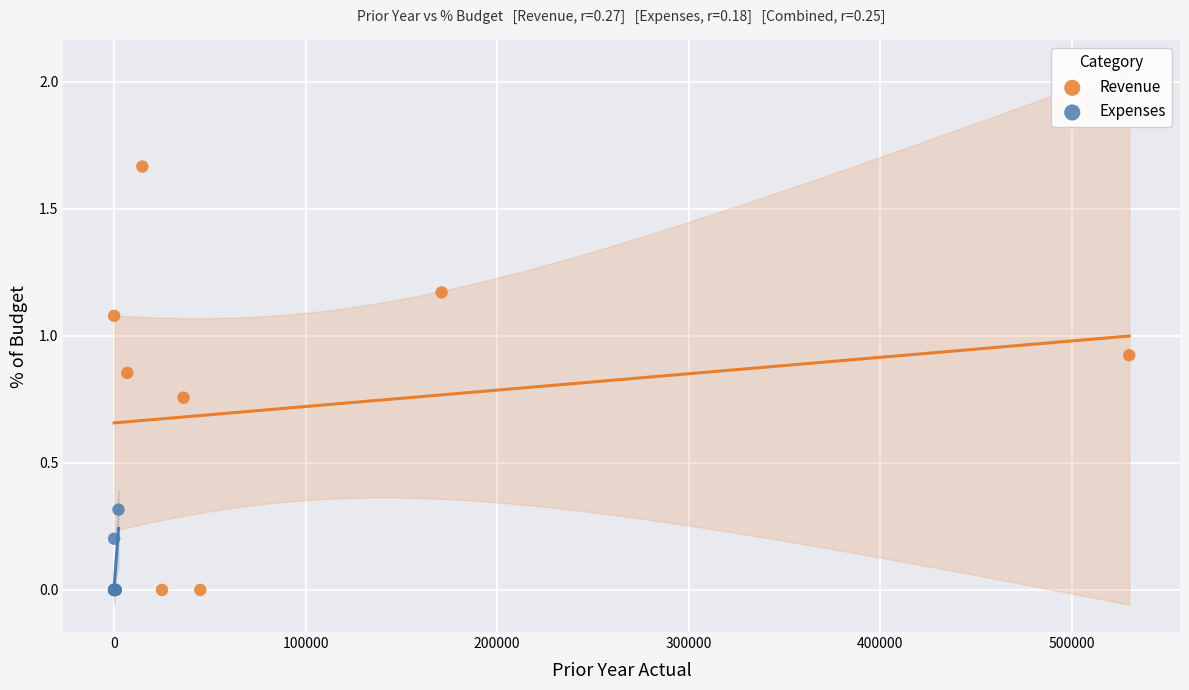

Which series has the widest spread of Y values?

Revenue